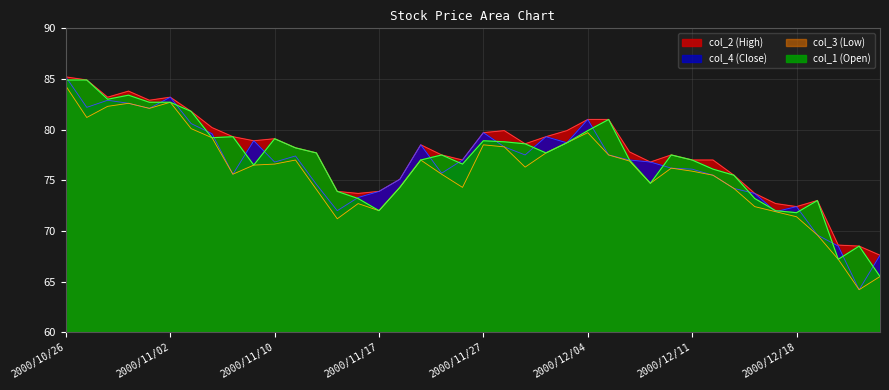

Between 2000/11/06 and 2000/12/21, which series saw the biggest shift?

col_4